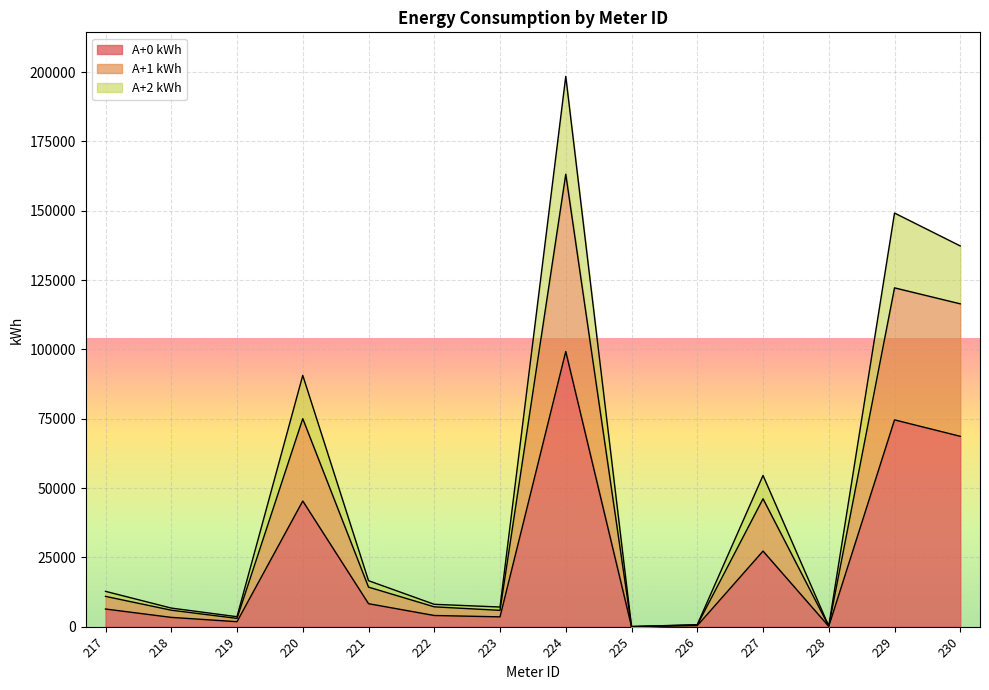

The value of A+2 kWh at 226 is 732.3. True or false?

True